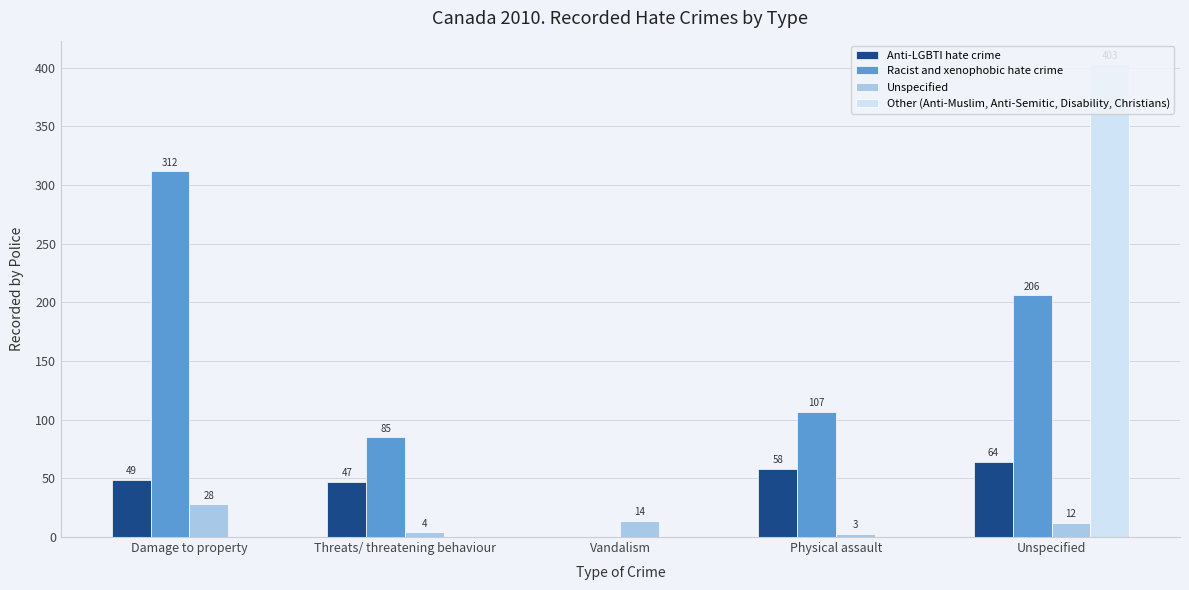

What is the sum of the Other (Anti-Muslim, Anti-Semitic, Disability, Christians) values at Unspecified and Physical assault?

403